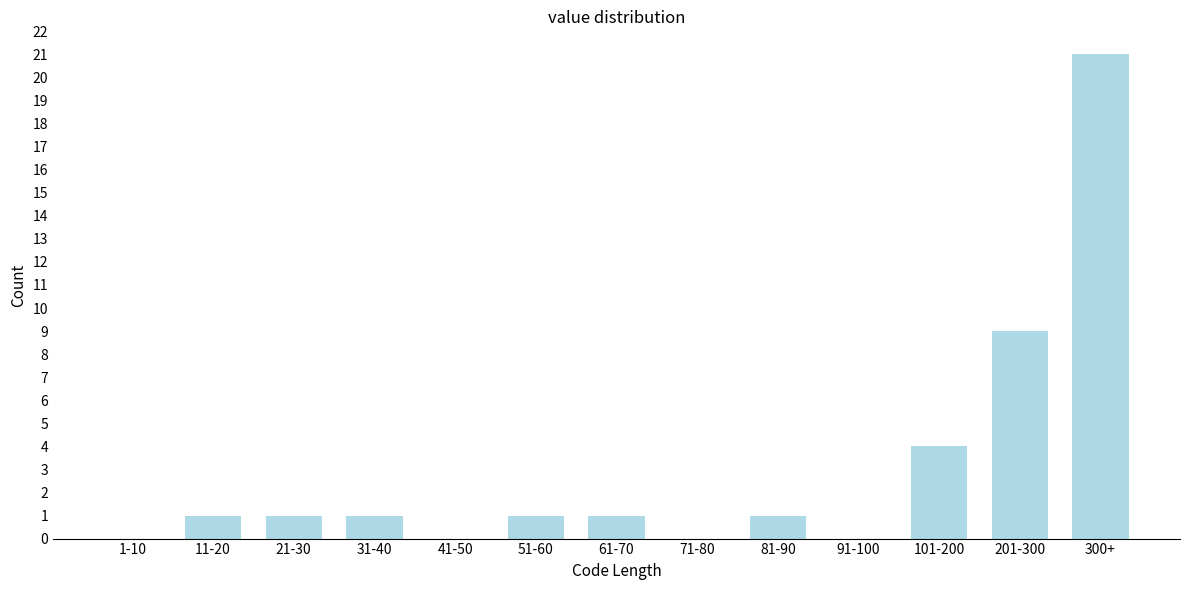

Reading left to right, extract all data points from this chart.

1-10=0	11-20=1	21-30=1	31-40=1	41-50=0	51-60=1	61-70=1	71-80=0	81-90=1	91-100=0	101-200=4	201-300=9	300+=21